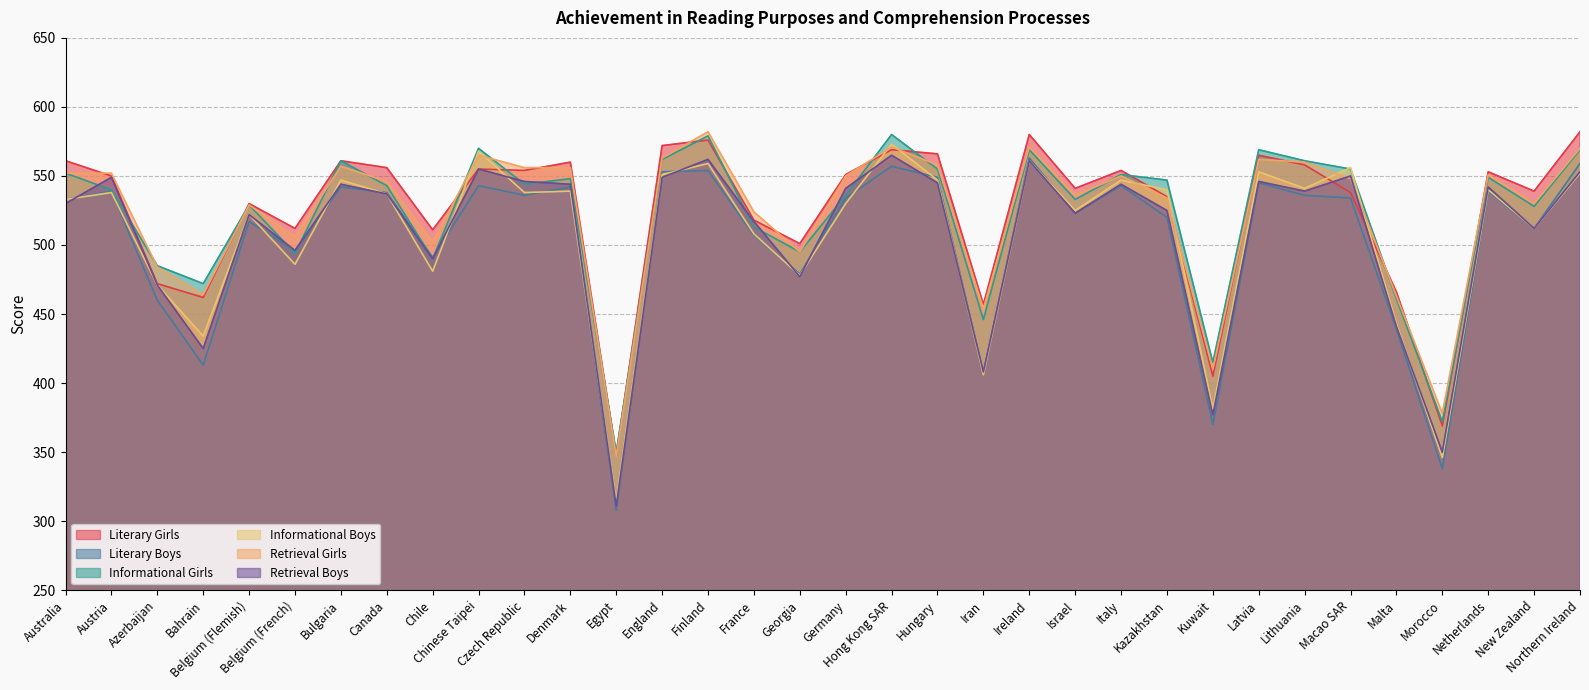

In Literary Girls, how many points are lower than both neighbors (excluding endpoints)?

11